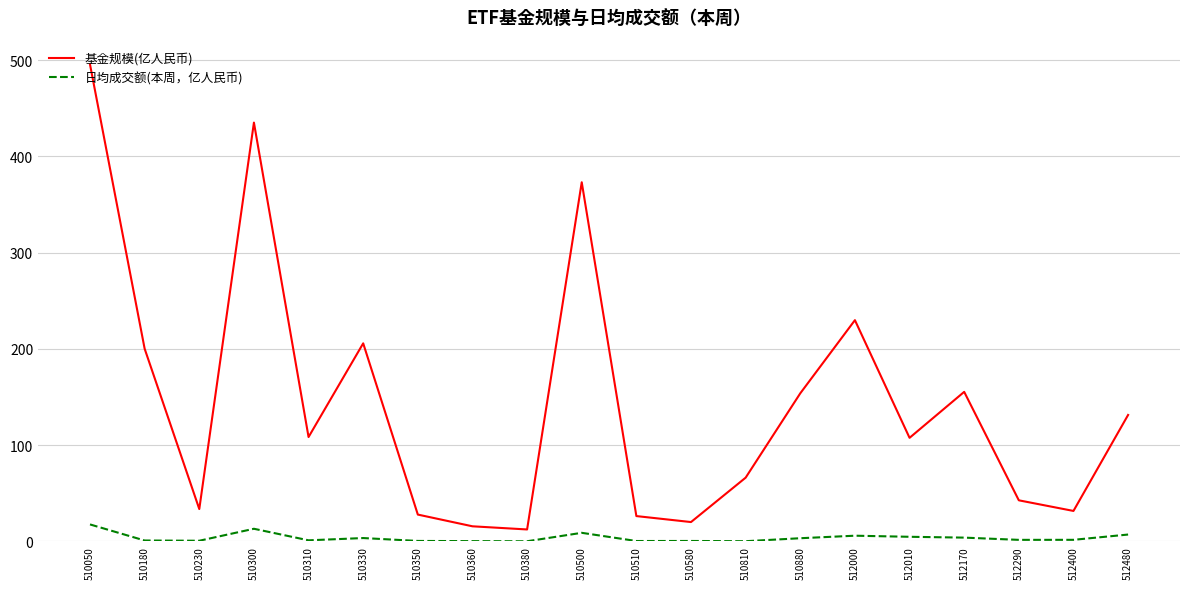

At which label is 基金规模(亿人民币) closest to 253?

512000